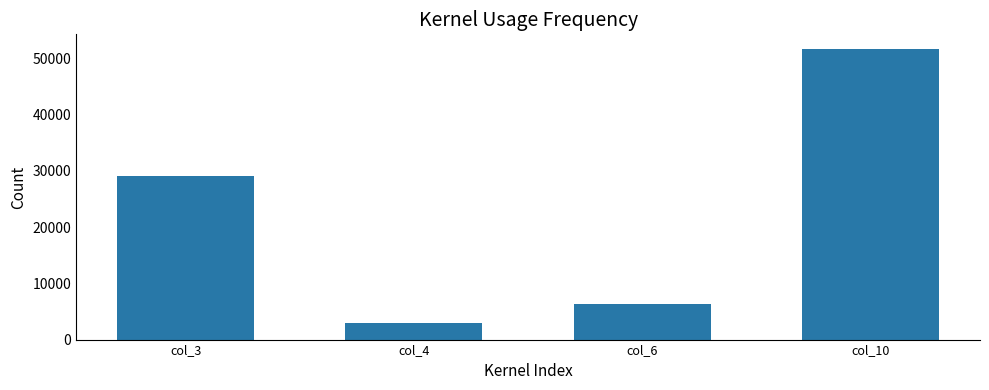

At which label is the value closest to 27298?

col_3